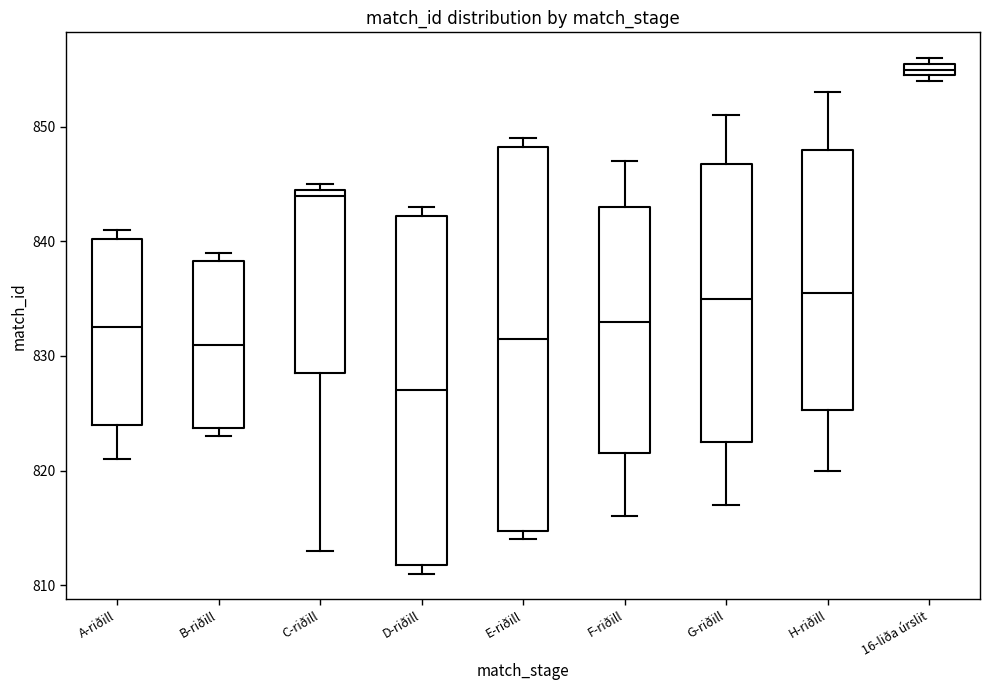

Which box's median line is the highest?

16-liða úrslit